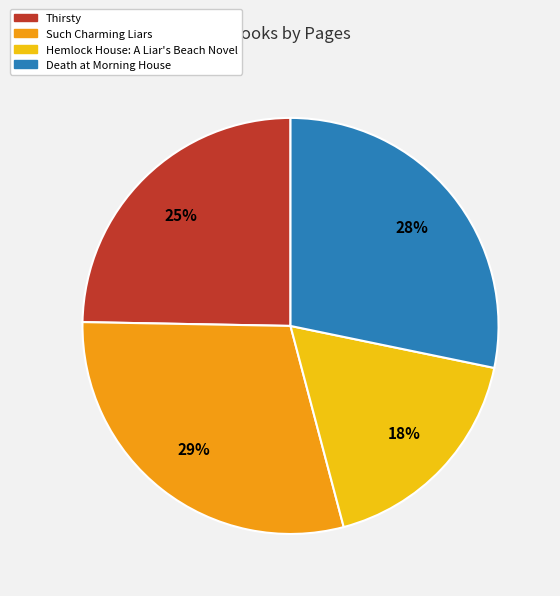

How many slices are in this pie chart?

4